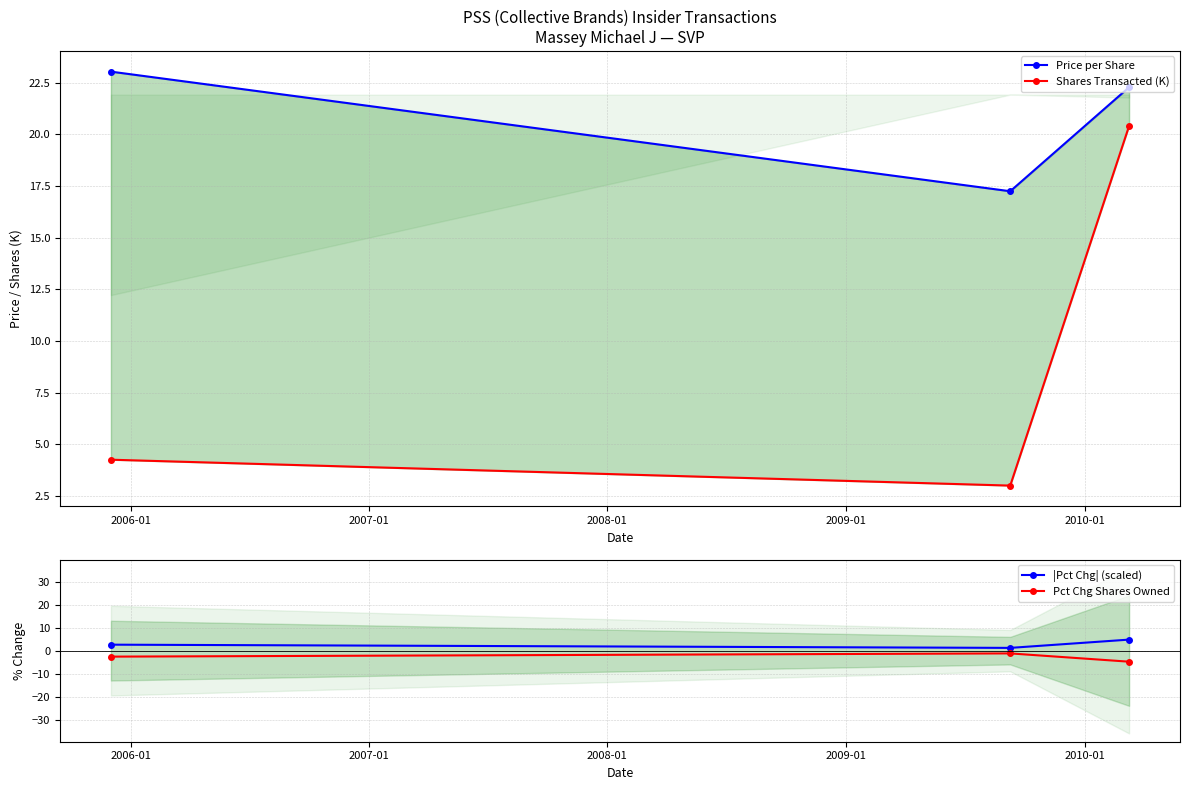

Does the chart have visible grid lines?

Yes